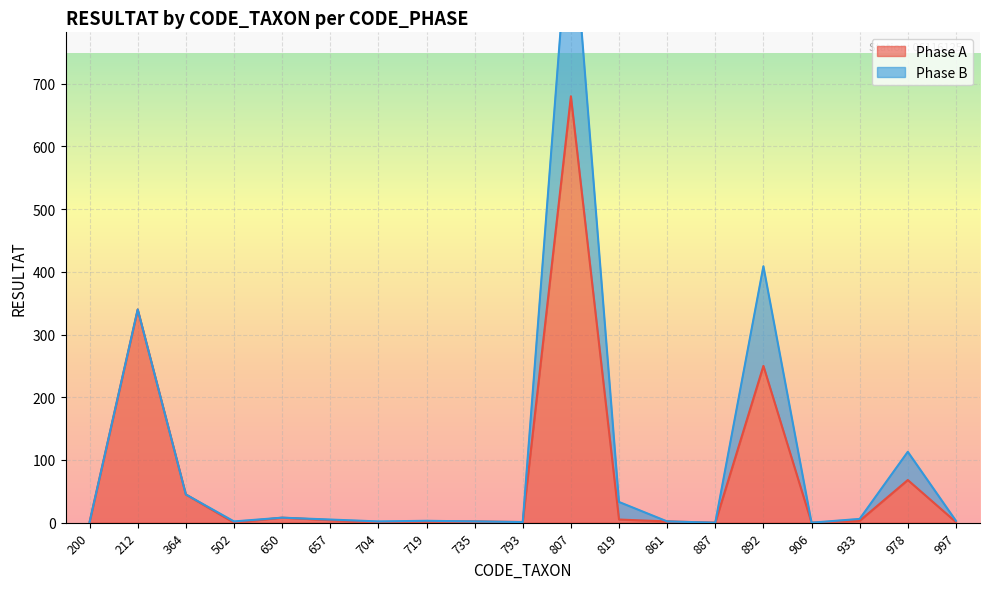

The value at 906 is -462. True or false?

False